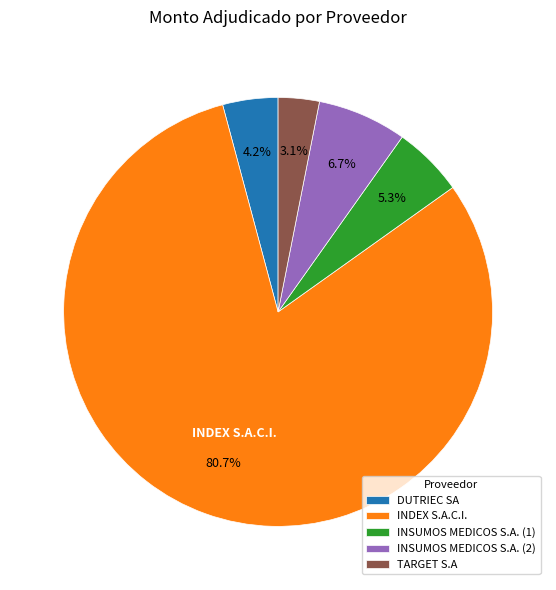

What is the ratio of the value at DUTRIEC SA to the value at INSUMOS MEDICOS S.A. (1)?

0.8